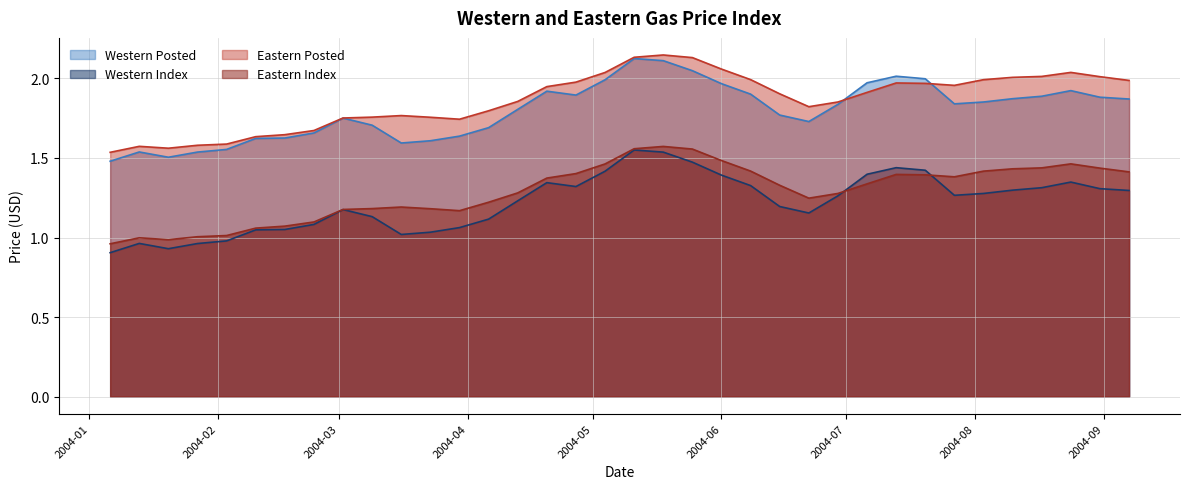

Does the chart have visible grid lines?

Yes